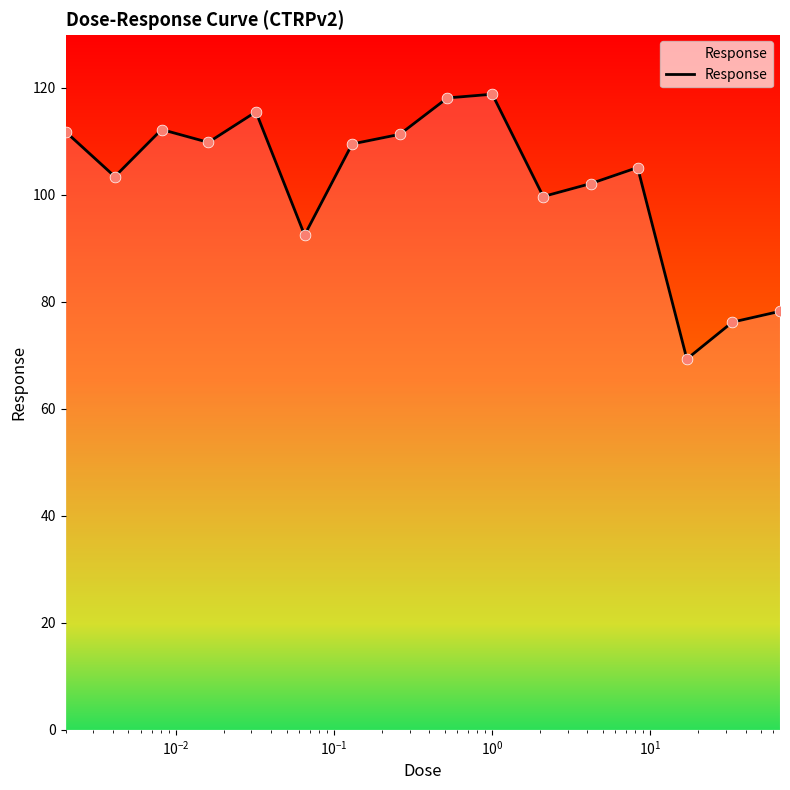

What is the difference between the maximum and minimum values?

49.5